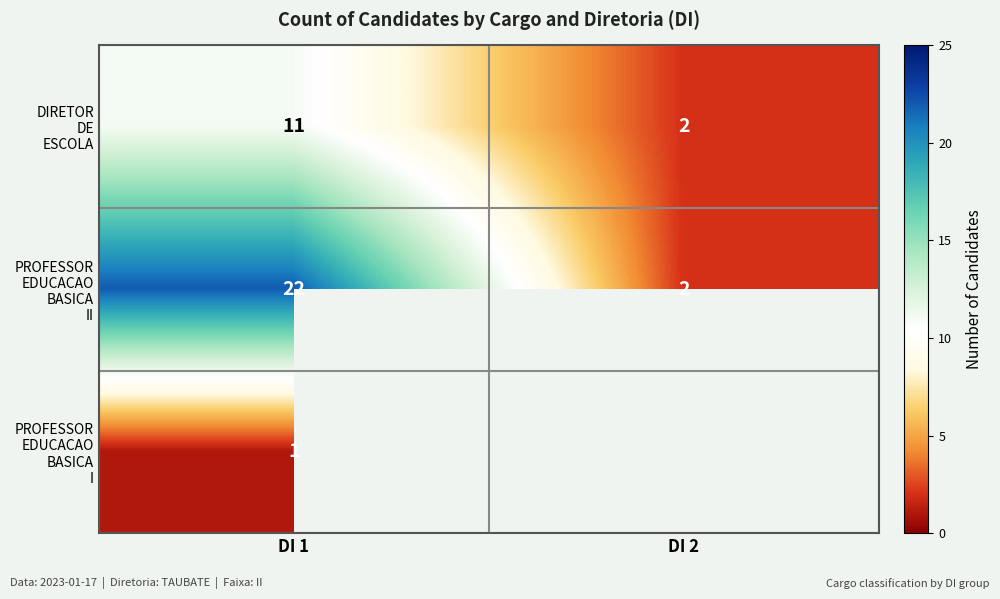

Which category has the lowest value across all series?

DI 1